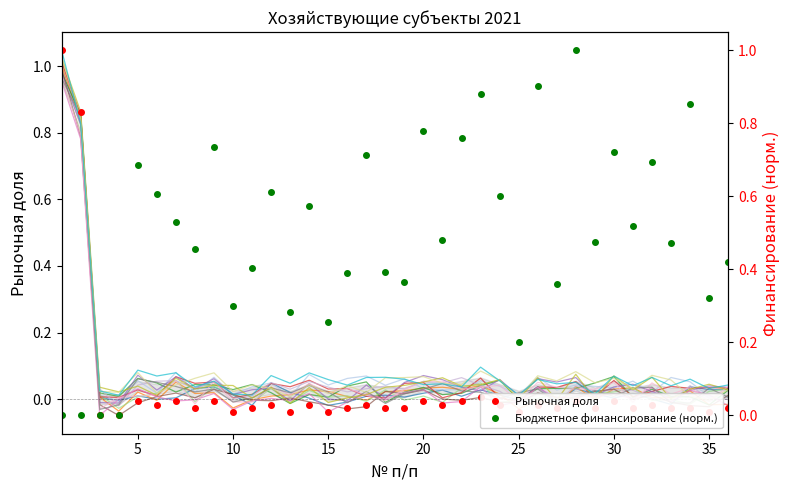

What is the difference between the second highest and minimum values in the Рыночная доля series?

0.8